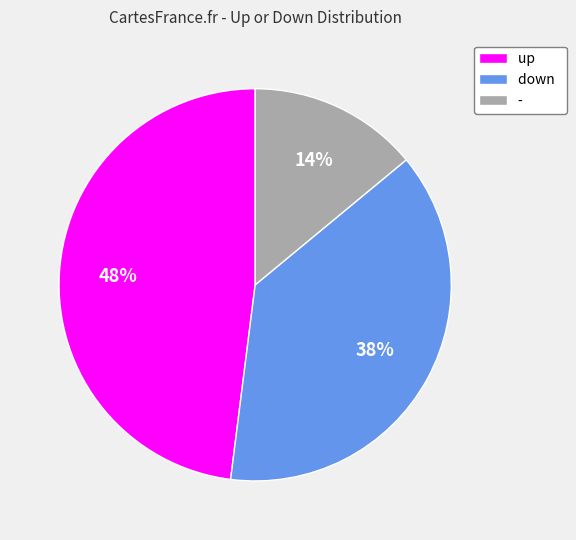

How many slices are in this pie chart?

3